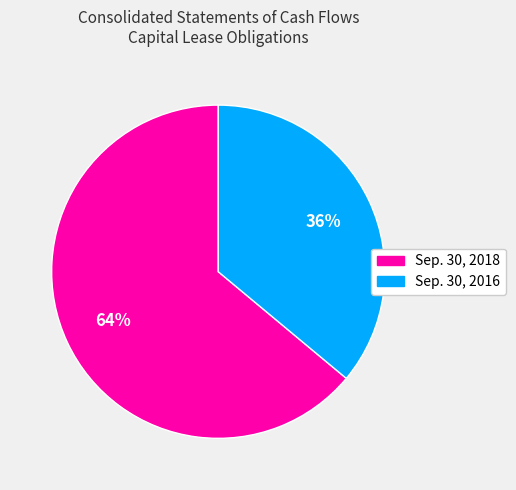

To the nearest percent, what percentage of the pie is Sep. 30, 2018?

64%